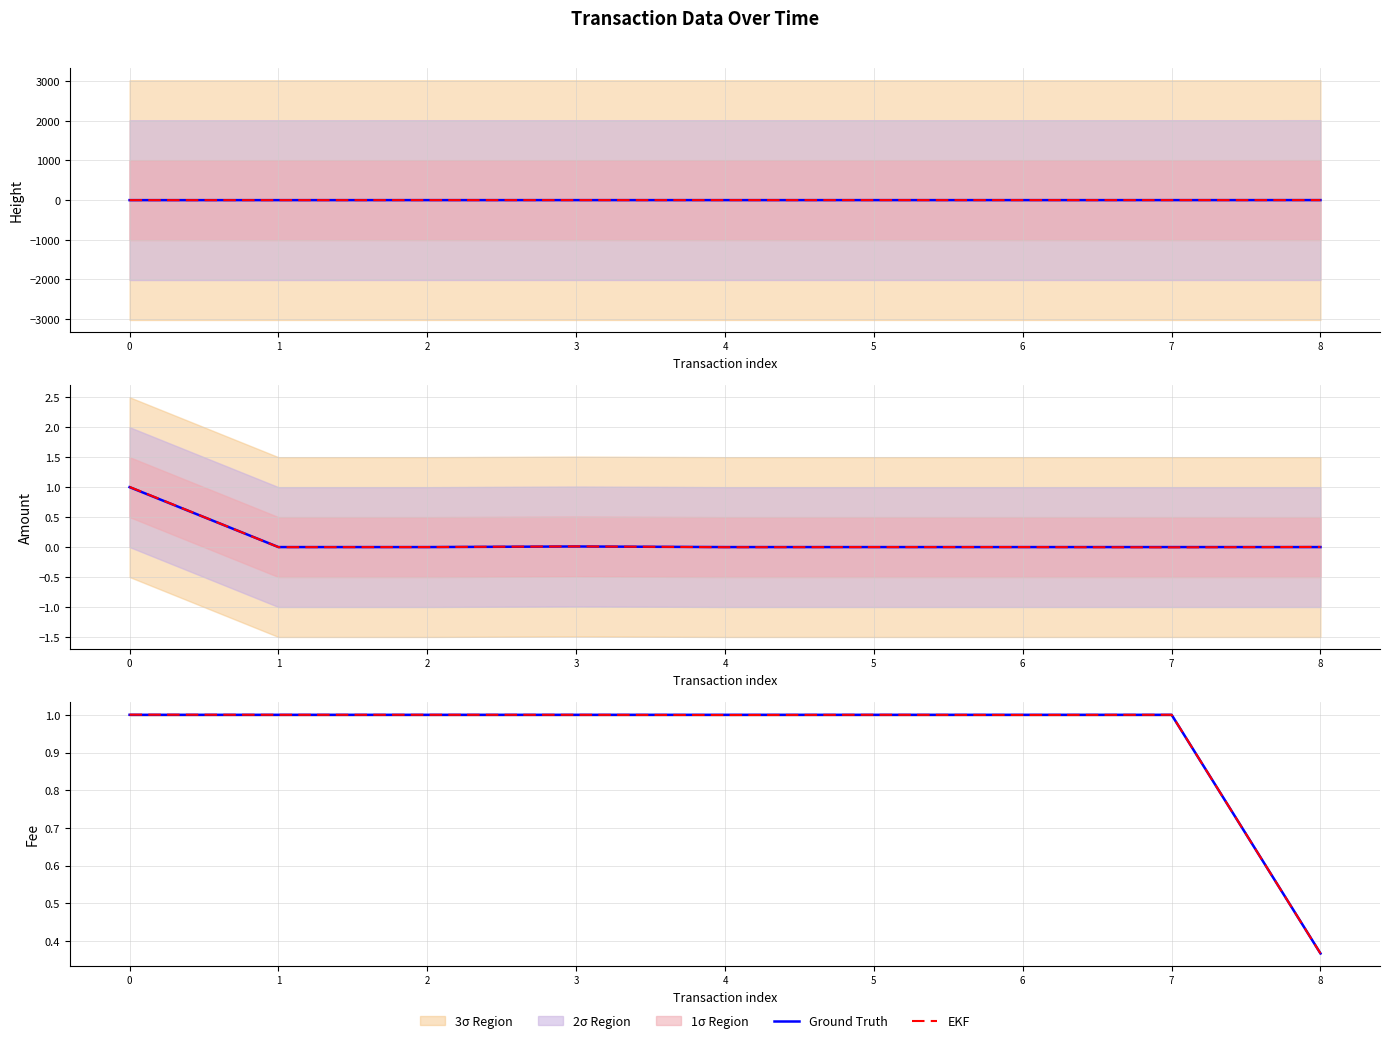

True or false: Ground Truth and EKF intersect in this chart.

True